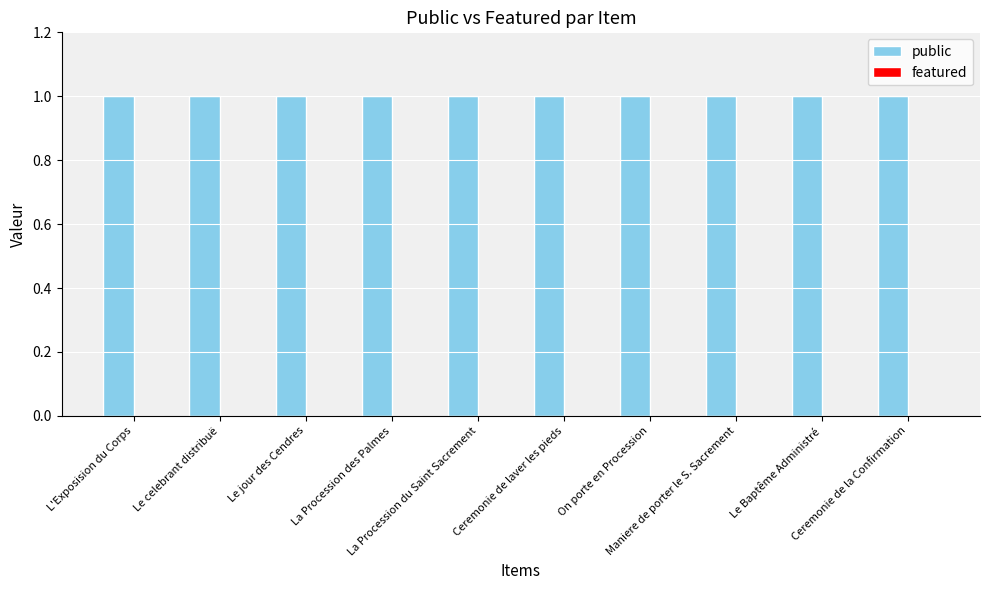

Rank the series by their maximum value, from lowest to highest.

featured, public